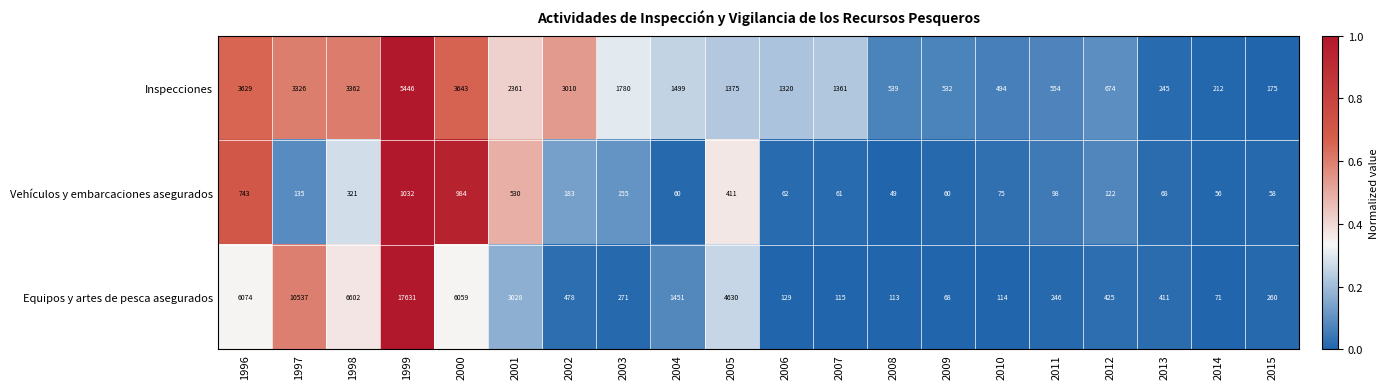

Rank the series by their average value, from lowest to highest.

Vehículos y embarcaciones asegurados, Inspecciones, Equipos y artes de pesca asegurados